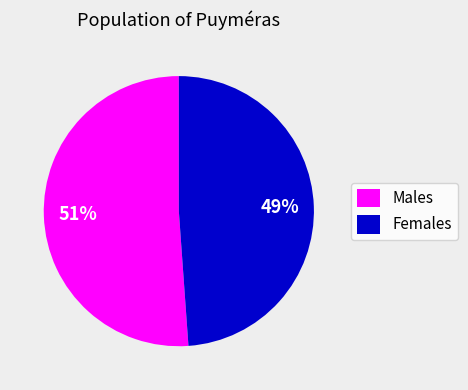

What is the ratio of the value at Females to the value at Males?

1.0